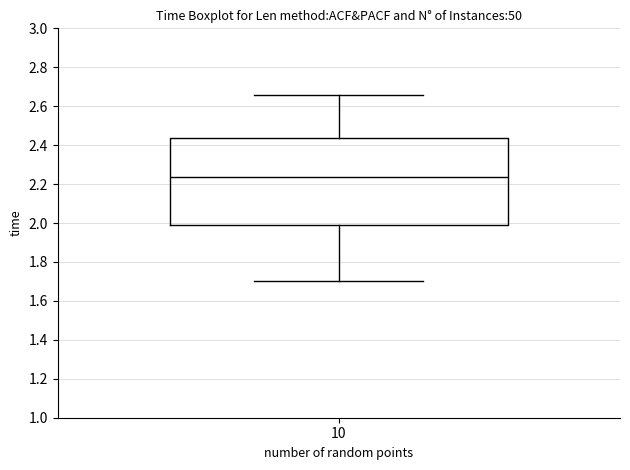

Where does the lower whisker of the box at x = 10 end on the y-axis? The values are not printed on the chart, so give them approximately, as read against the axis.

1.70